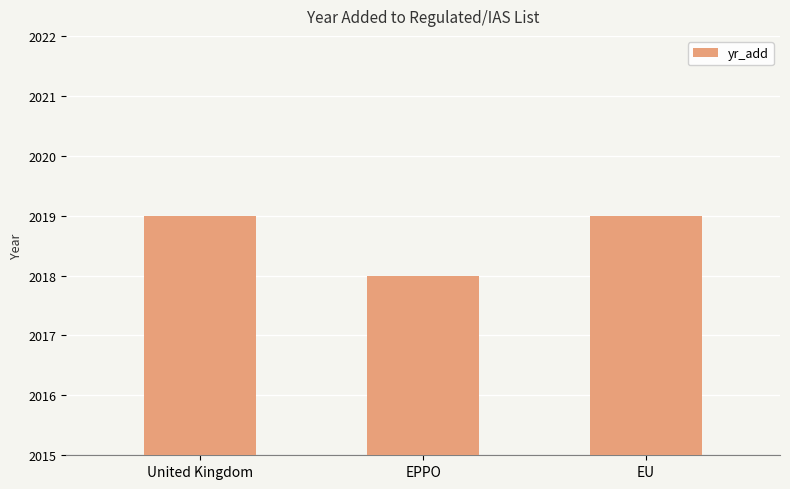

What is the ratio of the value at EU to the value at United Kingdom?

1.0